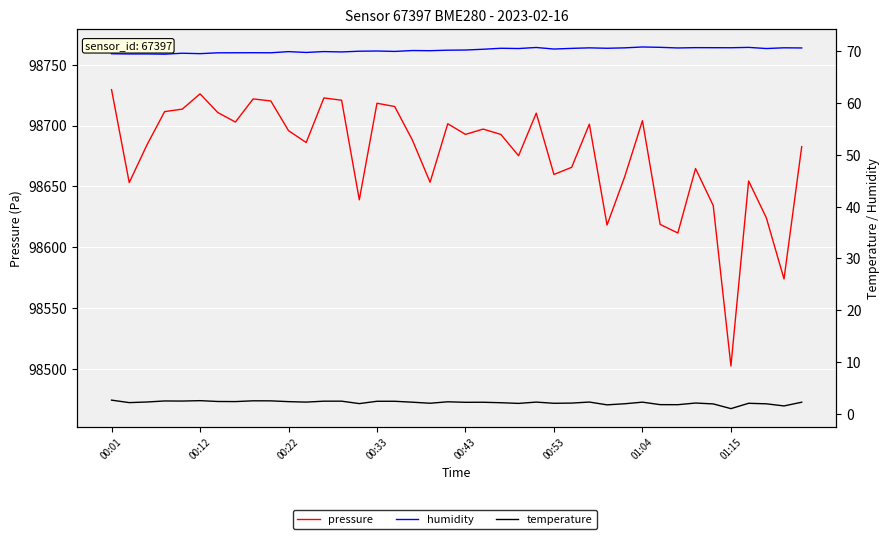

What is the value of the temperature point at the 11th from the left?

2.3